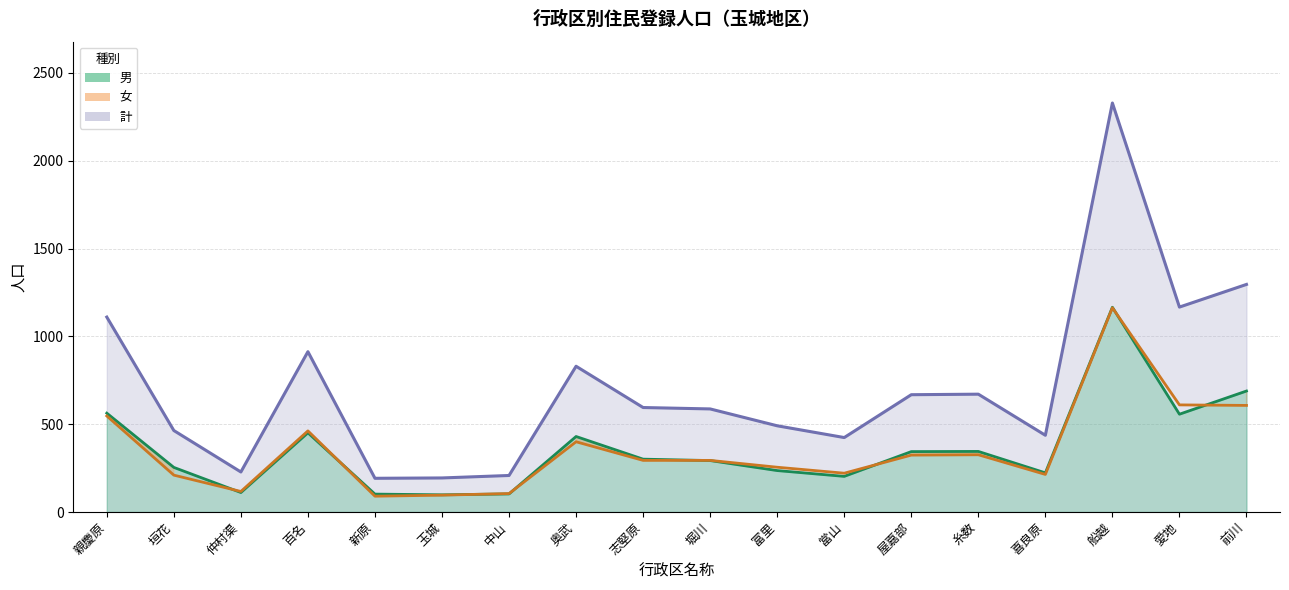

What is the greatest value displayed?

2329